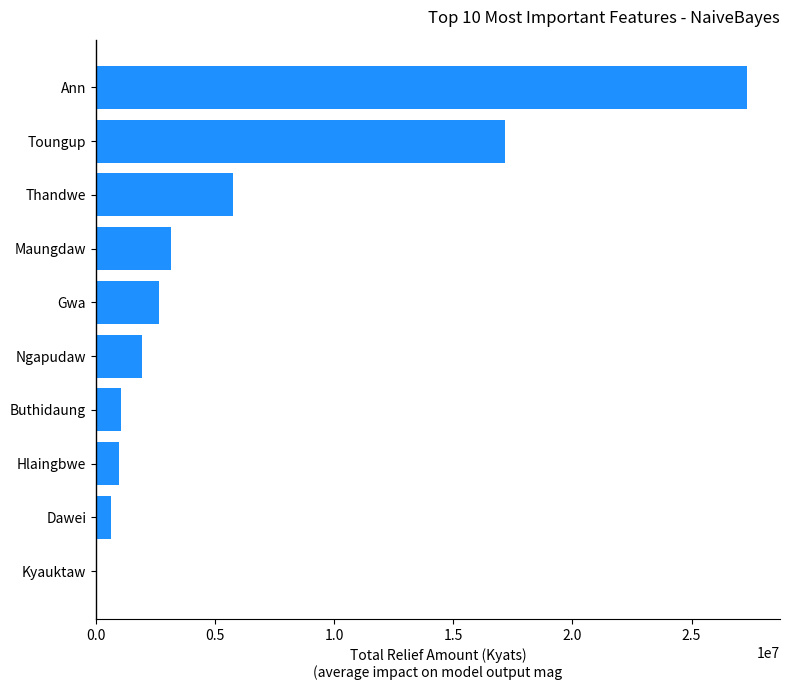

How many data points does each series have?

10